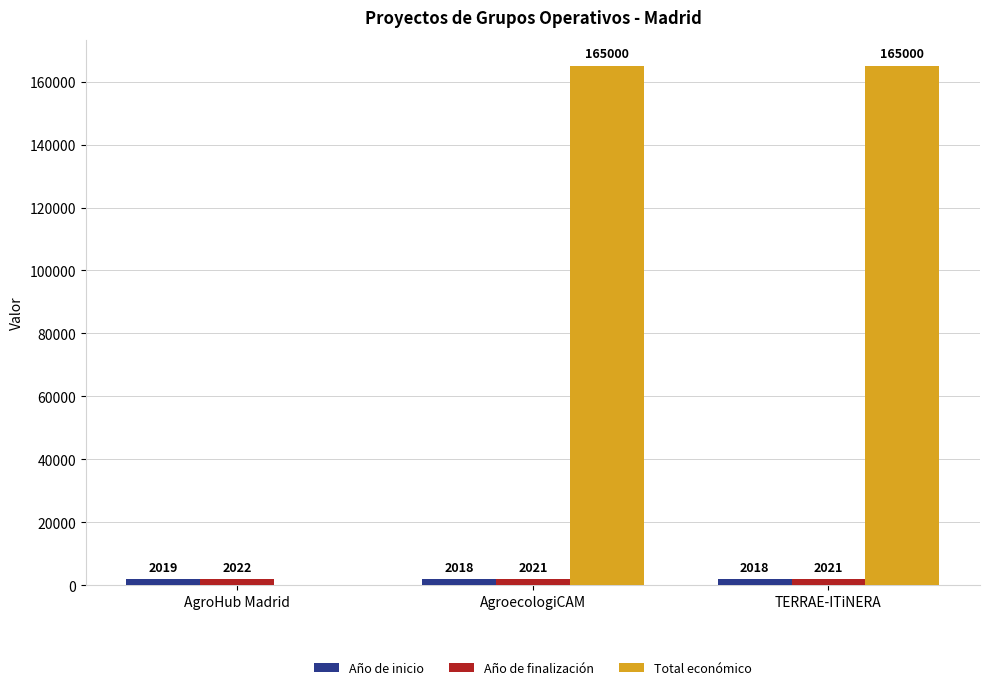

What is the greatest value displayed?

165000